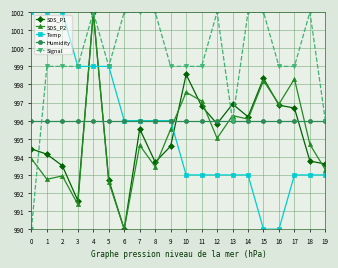

What is the smallest value displayed?

990.0